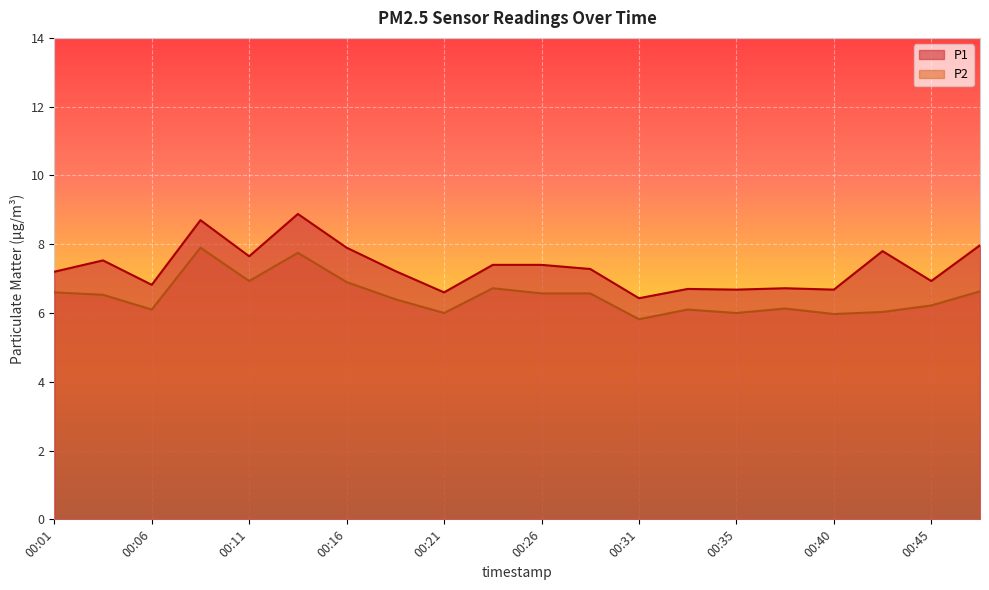

What is the average value of the P1 series?

7.3